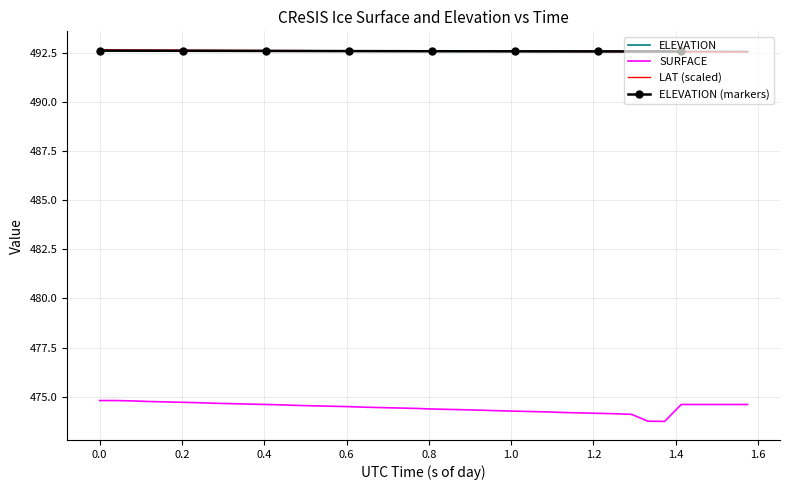

What is the minimum value for ELEVATION?

492.6